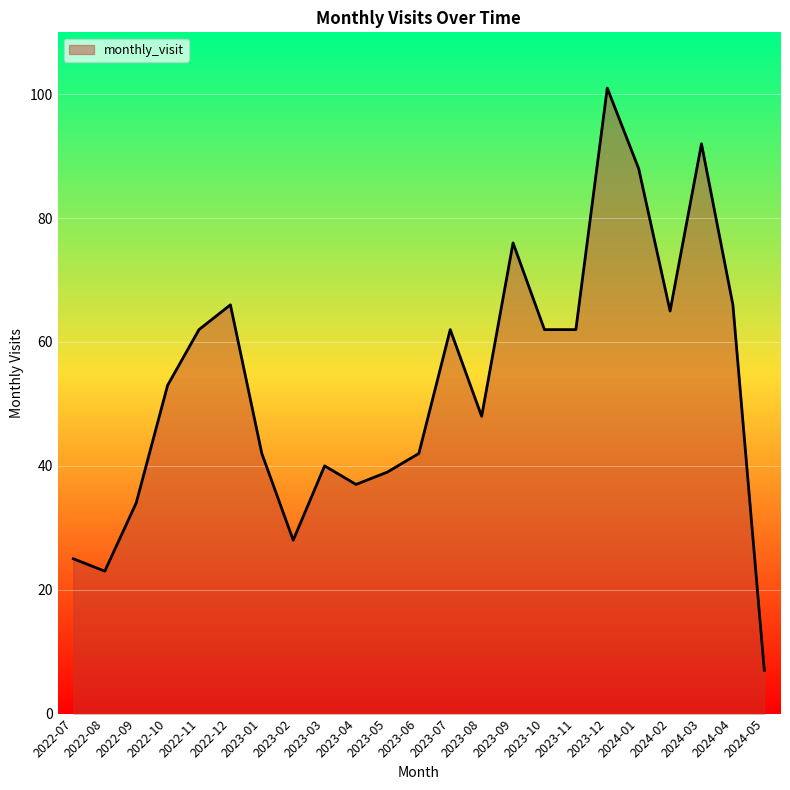

What is the average value?

53